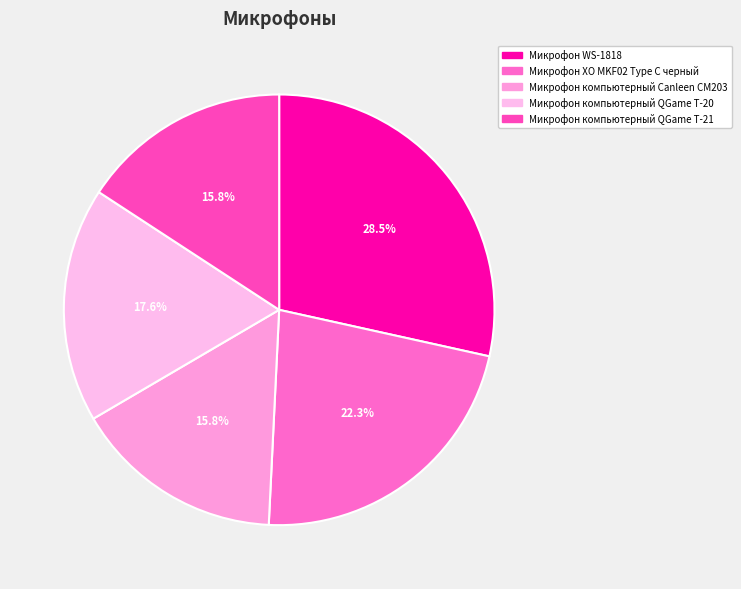

The Микрофон компьютерный QGame T-20 slice represents 18% of the pie. True or false?

True